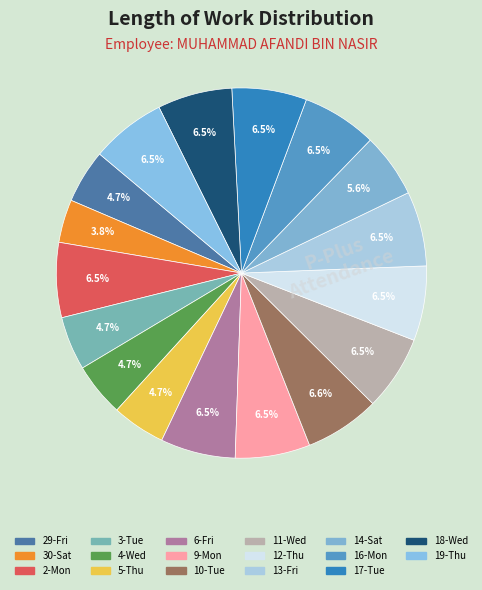

What is the total percentage of 13-Fri and 30-Sat?

10.3%